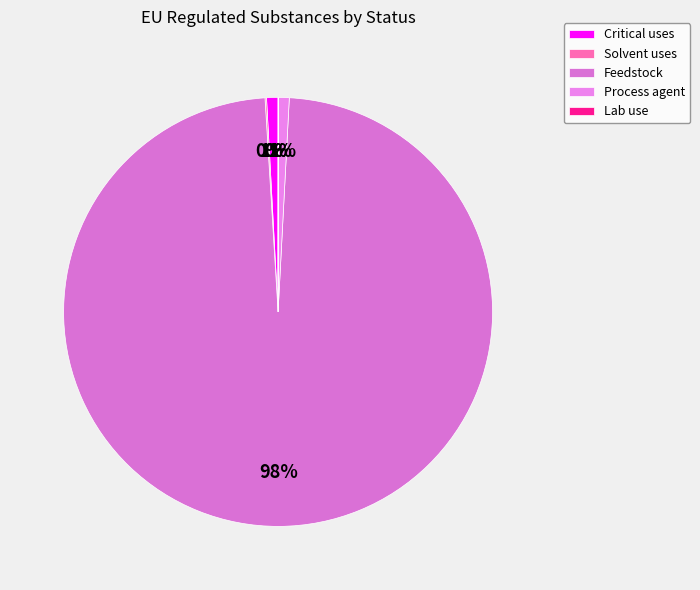

Rank the categories by value from lowest to highest.

Lab use, Solvent uses, Process agent, Critical uses, Feedstock